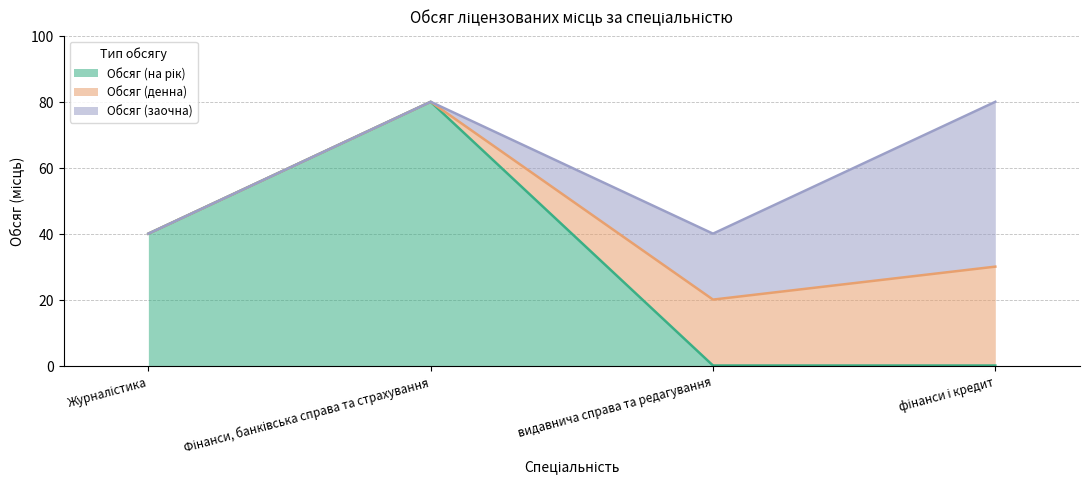

The value of Обсяг (заочна) at видавнича справа та редагування is 13. True or false?

False